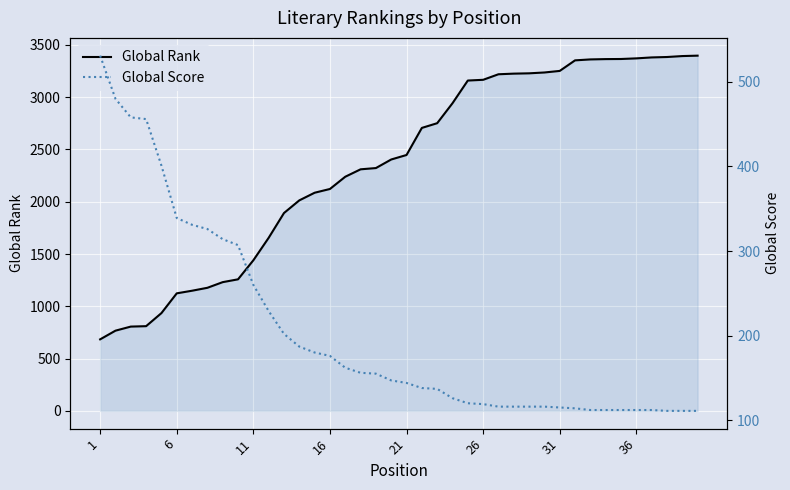

Which series has the widest spread of values?

Global Rank